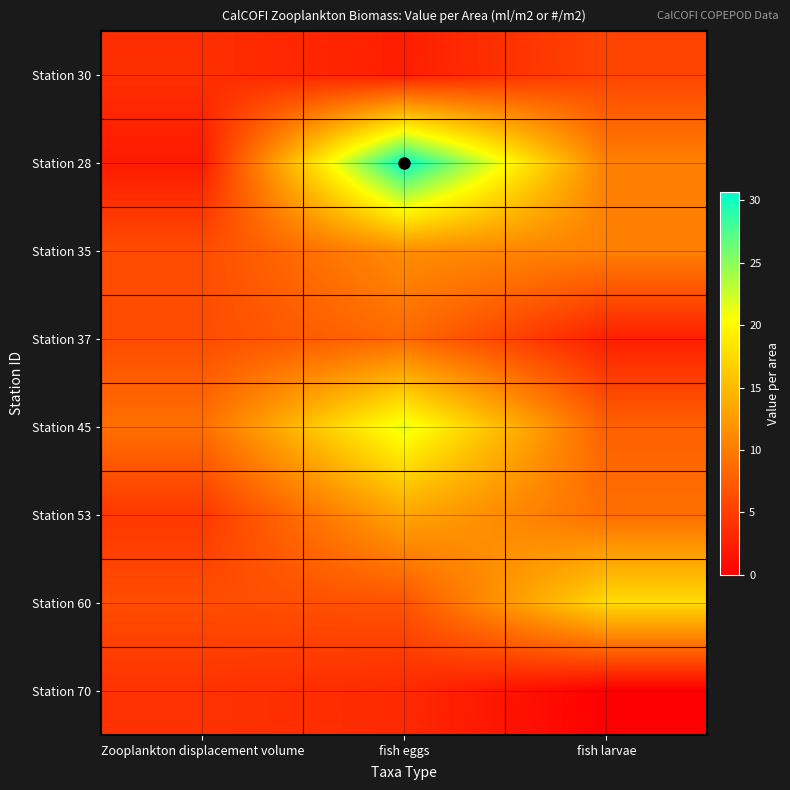

What is the total value across all series at fish larvae?

62.9